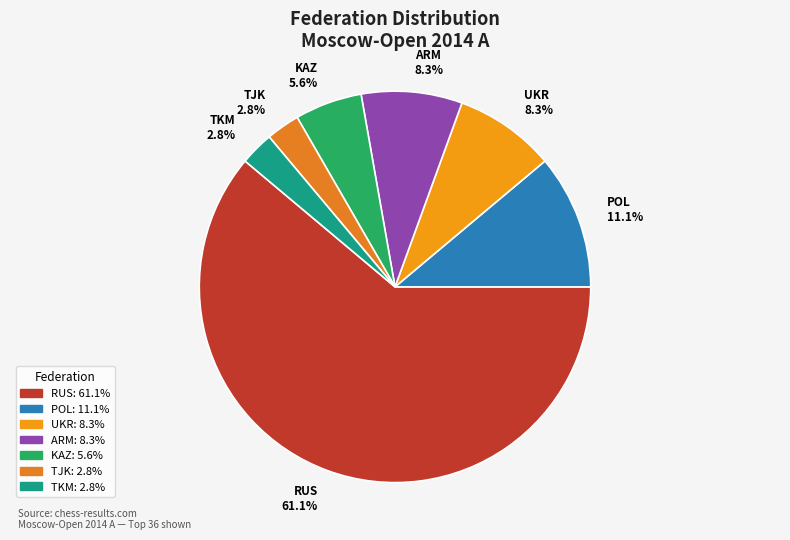

How many segments does this pie chart have?

7